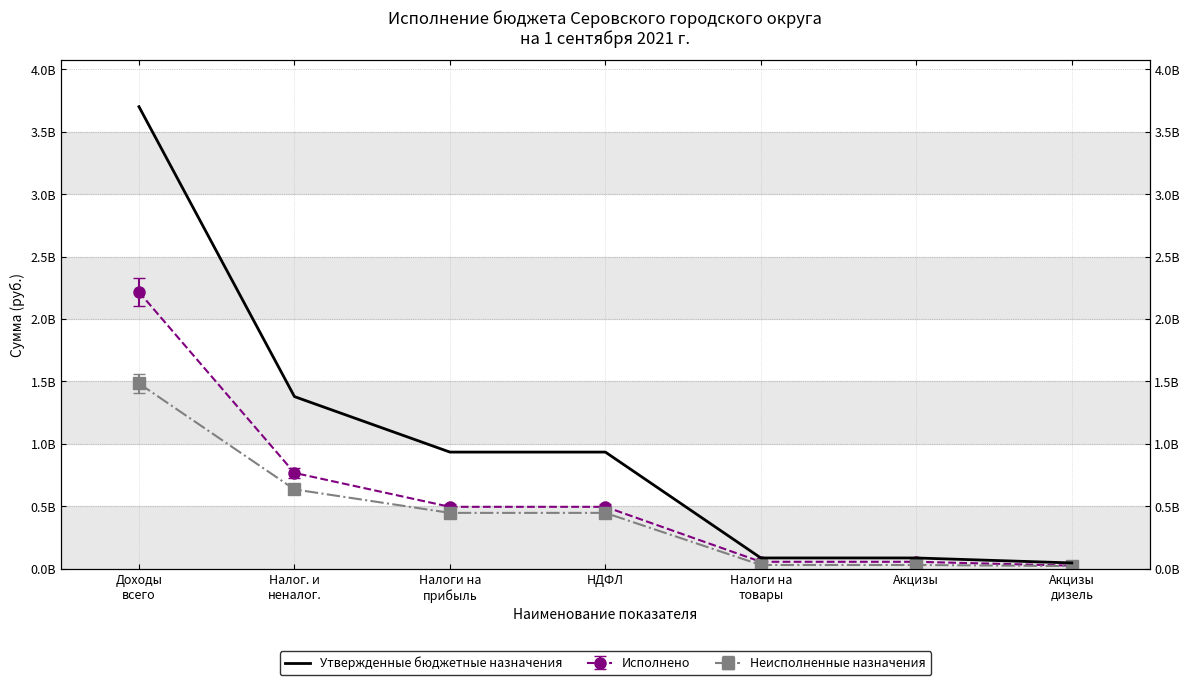

What is the average value?

1024222590.7